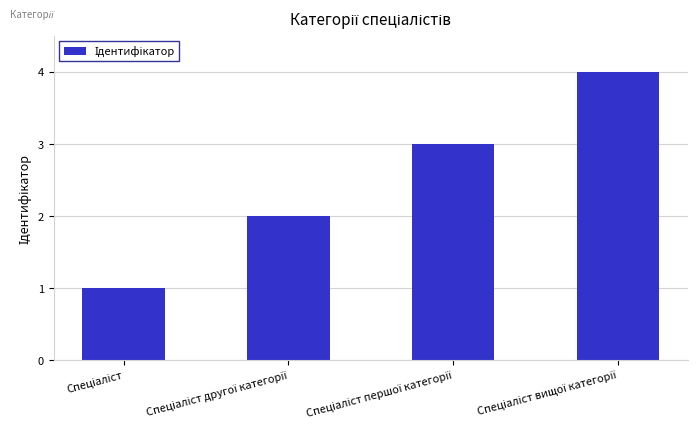

What is the greatest value displayed?

4